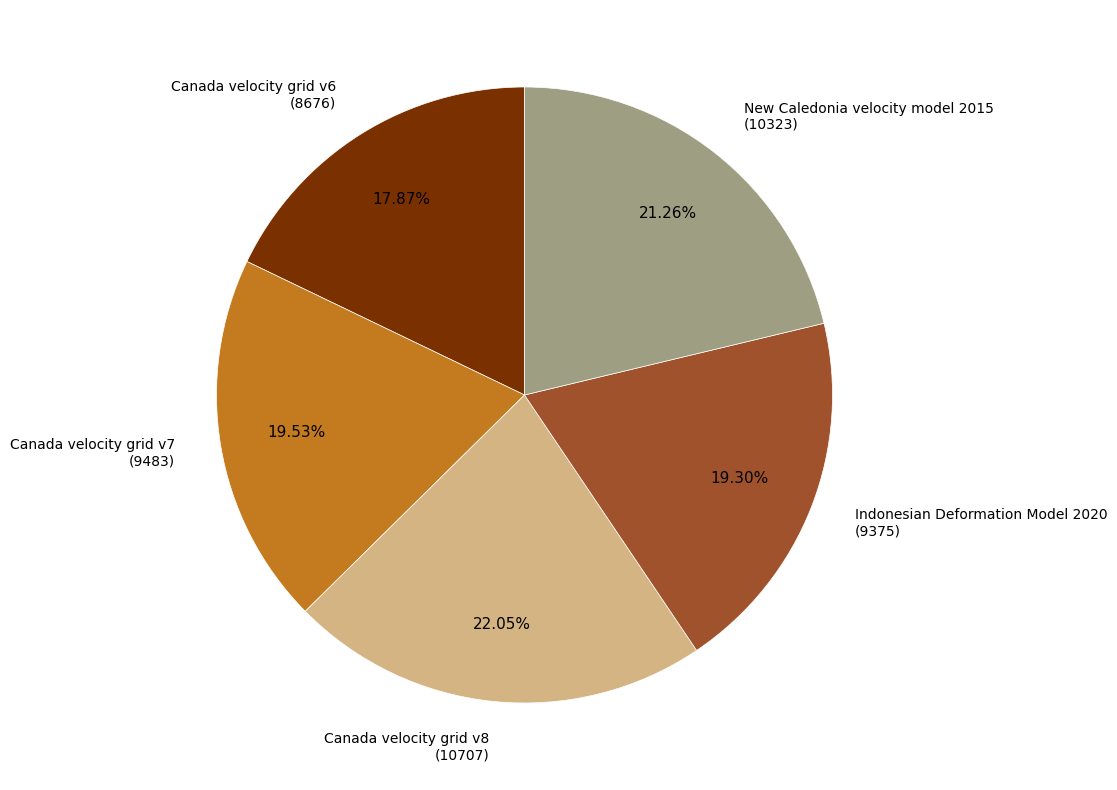

Does any single category account for the majority?

No